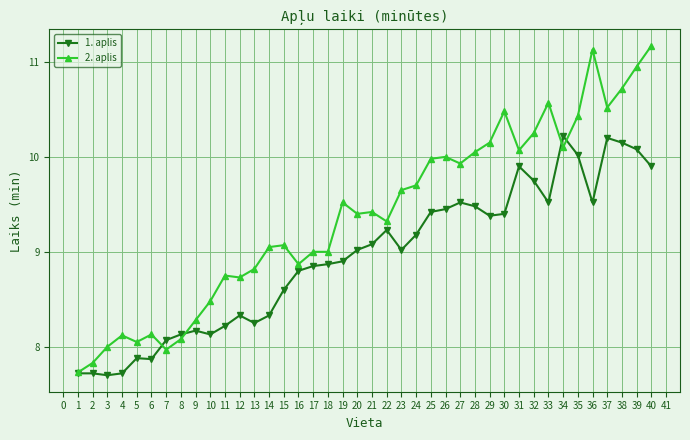

At which label does 2. aplis reach its peak?

40